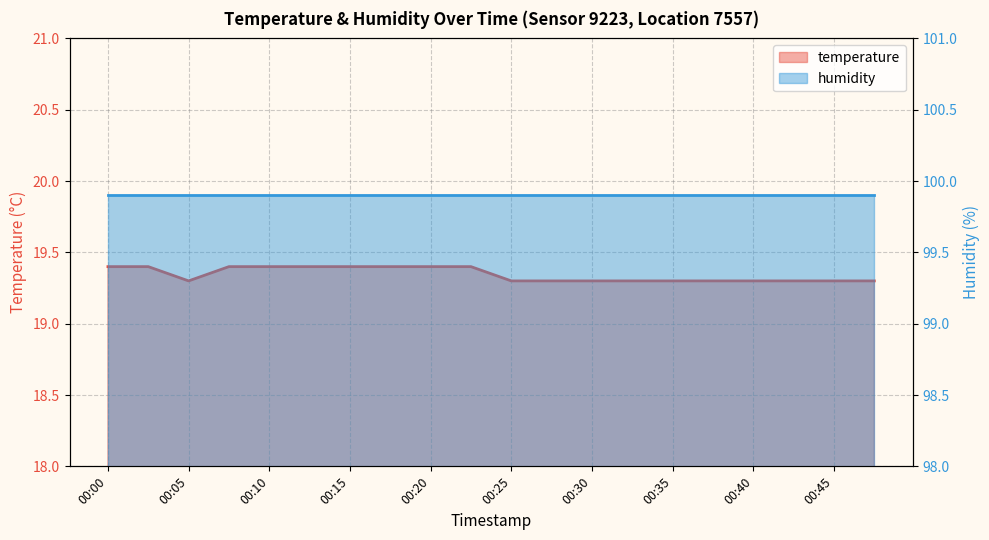

True or false: the data shows 19.3 at 00:25.

True